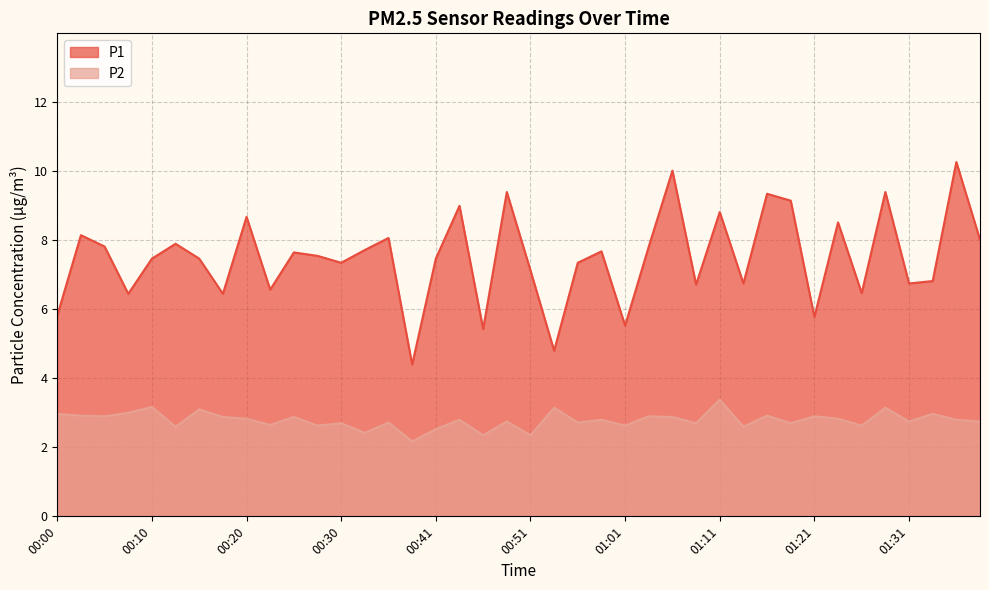

Rank the series by their maximum value, from lowest to highest.

P2, P1